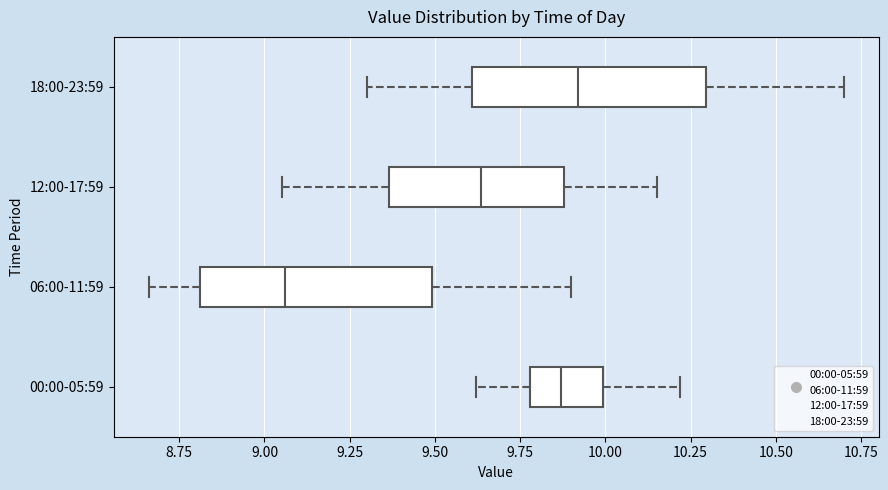

Where does the left whisker of the box for 12:00-17:59 end on the x-axis? The values are not printed on the chart, so give them approximately, as read against the axis.

9.05